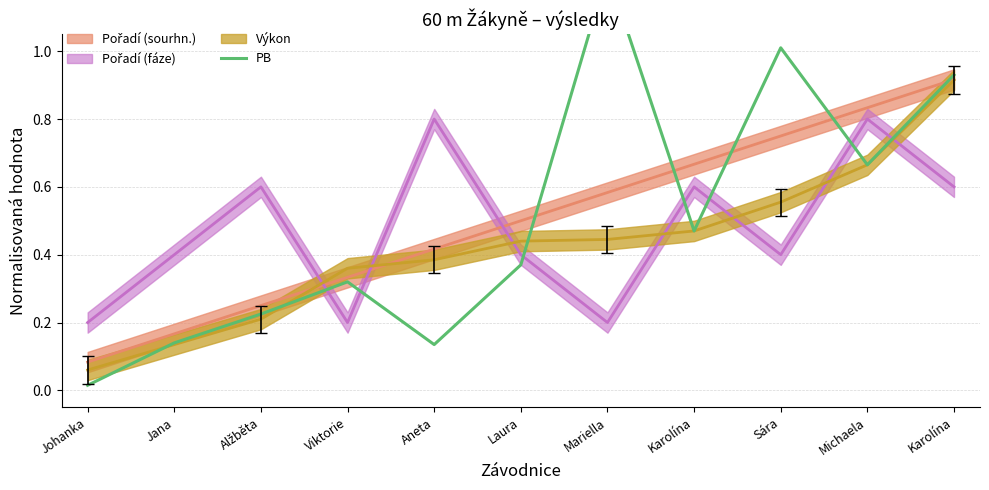

Between Karolína and Aneta, which is larger?

Karolína